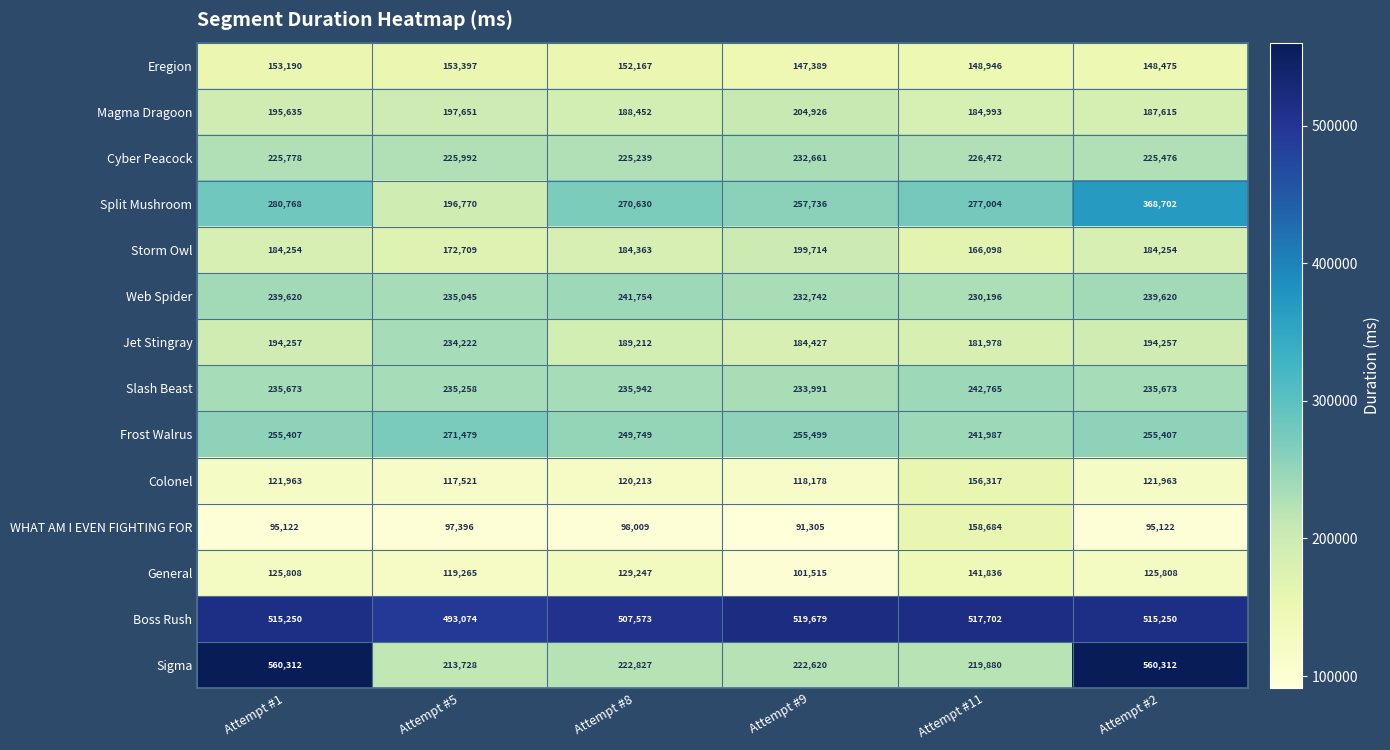

What is the minimum value for Split Mushroom?

196770